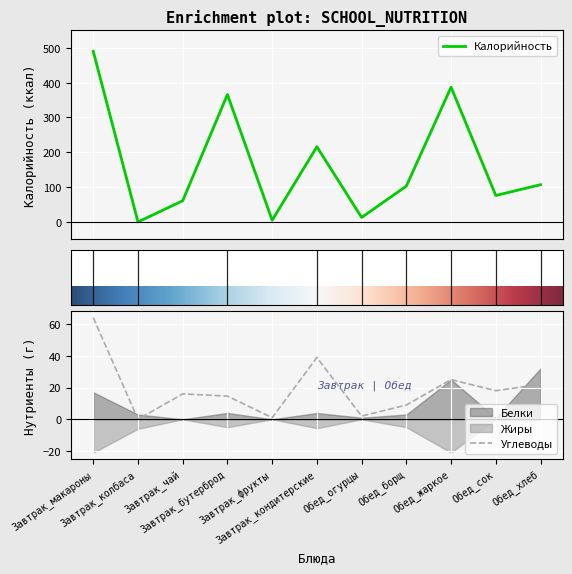

Does the chart display data point markers on the line(s)?

No